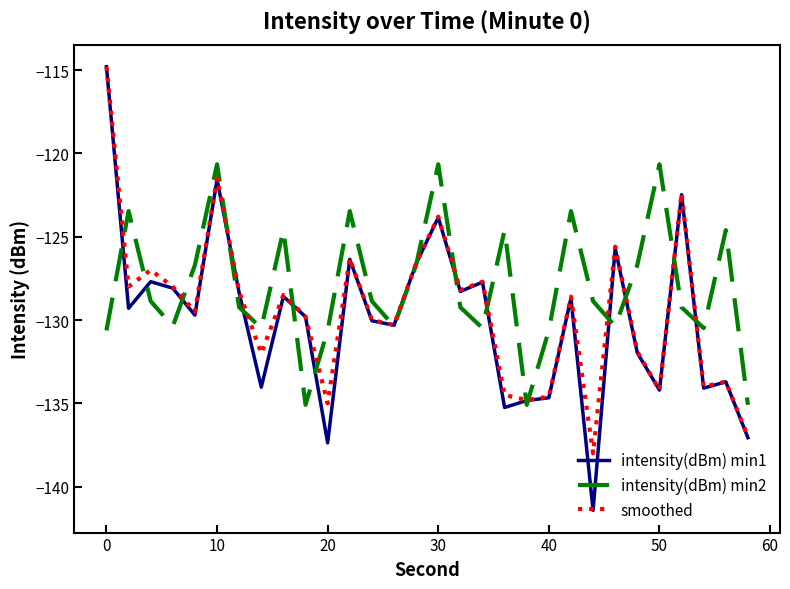

What is the highest value of the intensity(dBm) min1 series?

-114.8